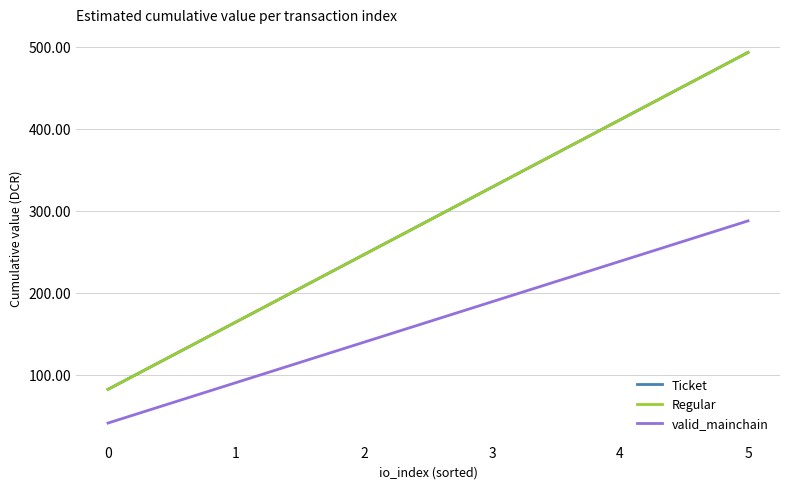

True or false: Regular and Ticket cross at least once.

False